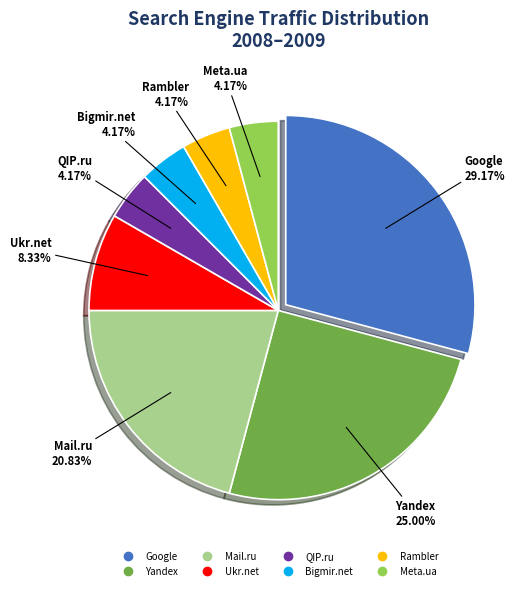

Which slice is the largest?

Google